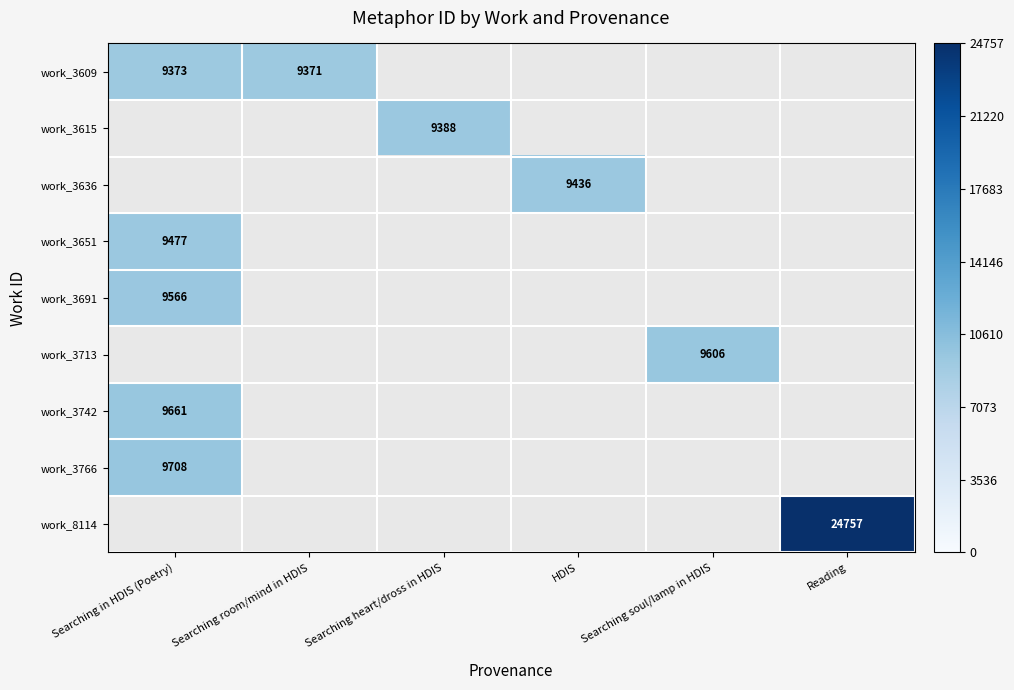

At how many categories does at least one series exceed 21838?

1